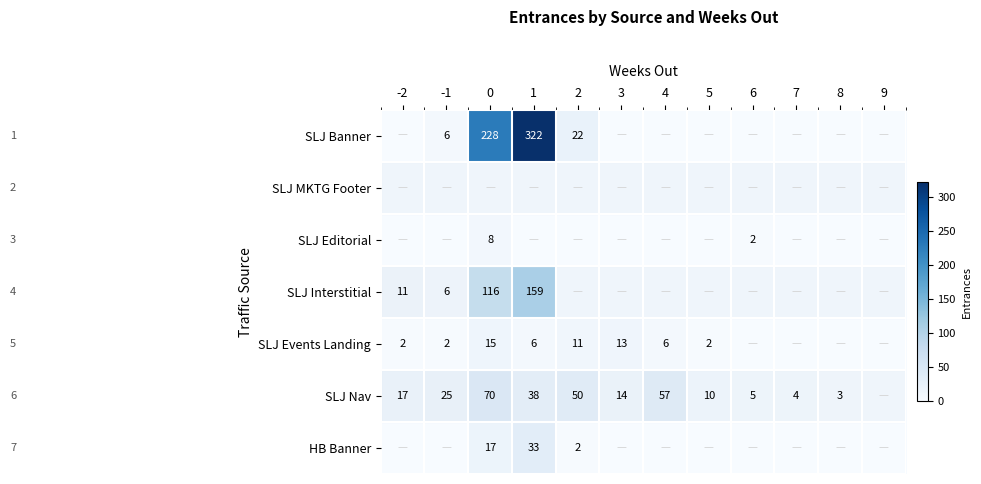

The value of SLJ Interstitial at 0 is 165. True or false?

False